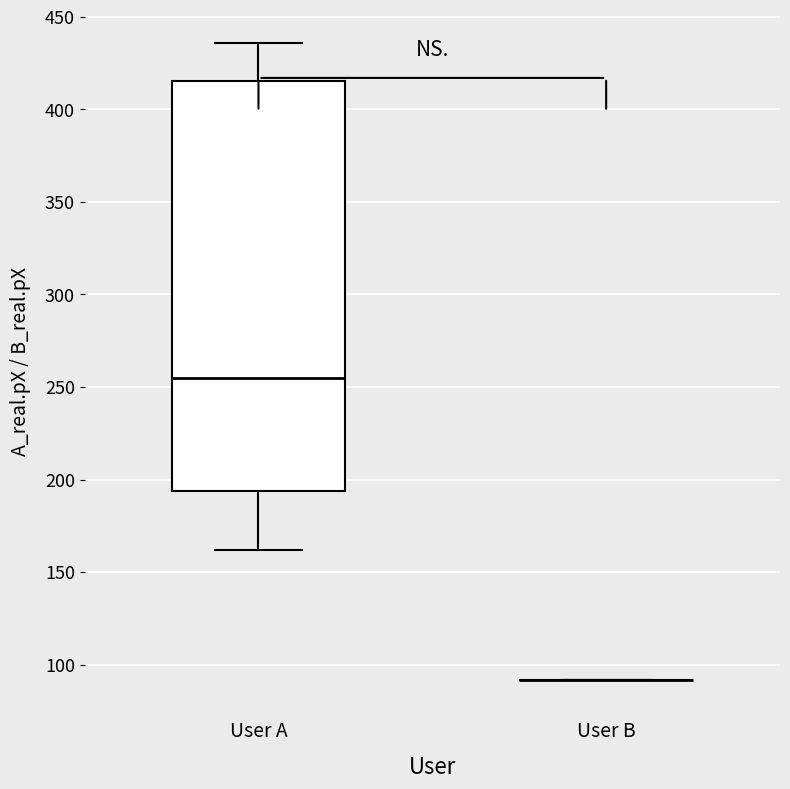

Where is the upper edge of the box for User A on the y-axis? The values are not printed on the chart, so give them approximately, as read against the axis.

415